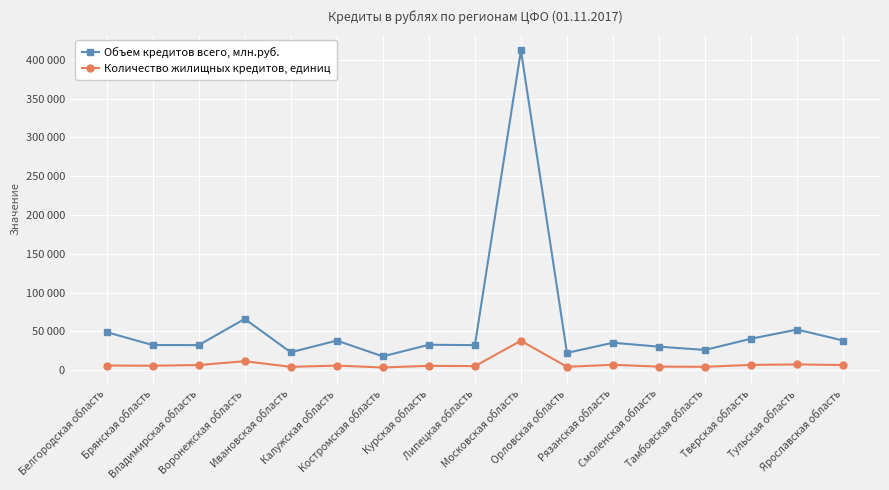

What is the sum of all Объем кредитов всего, млн.руб. values?

982536